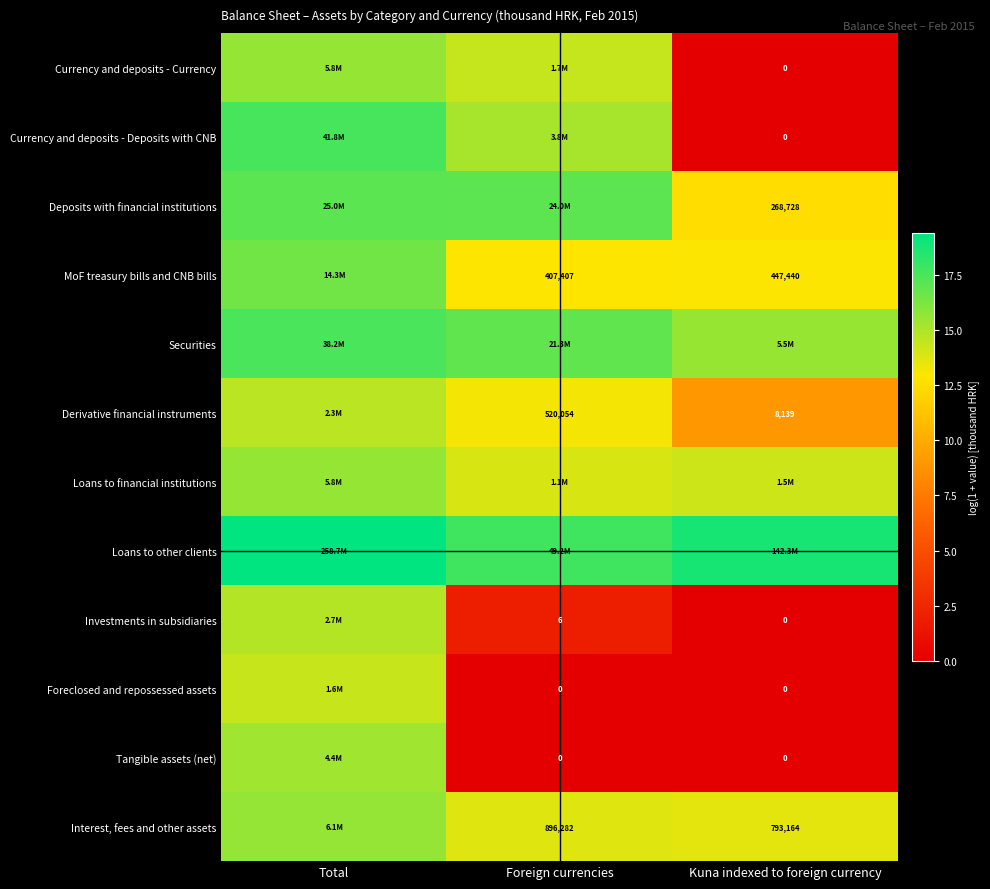

At which category is the sum across all series the highest?

Total